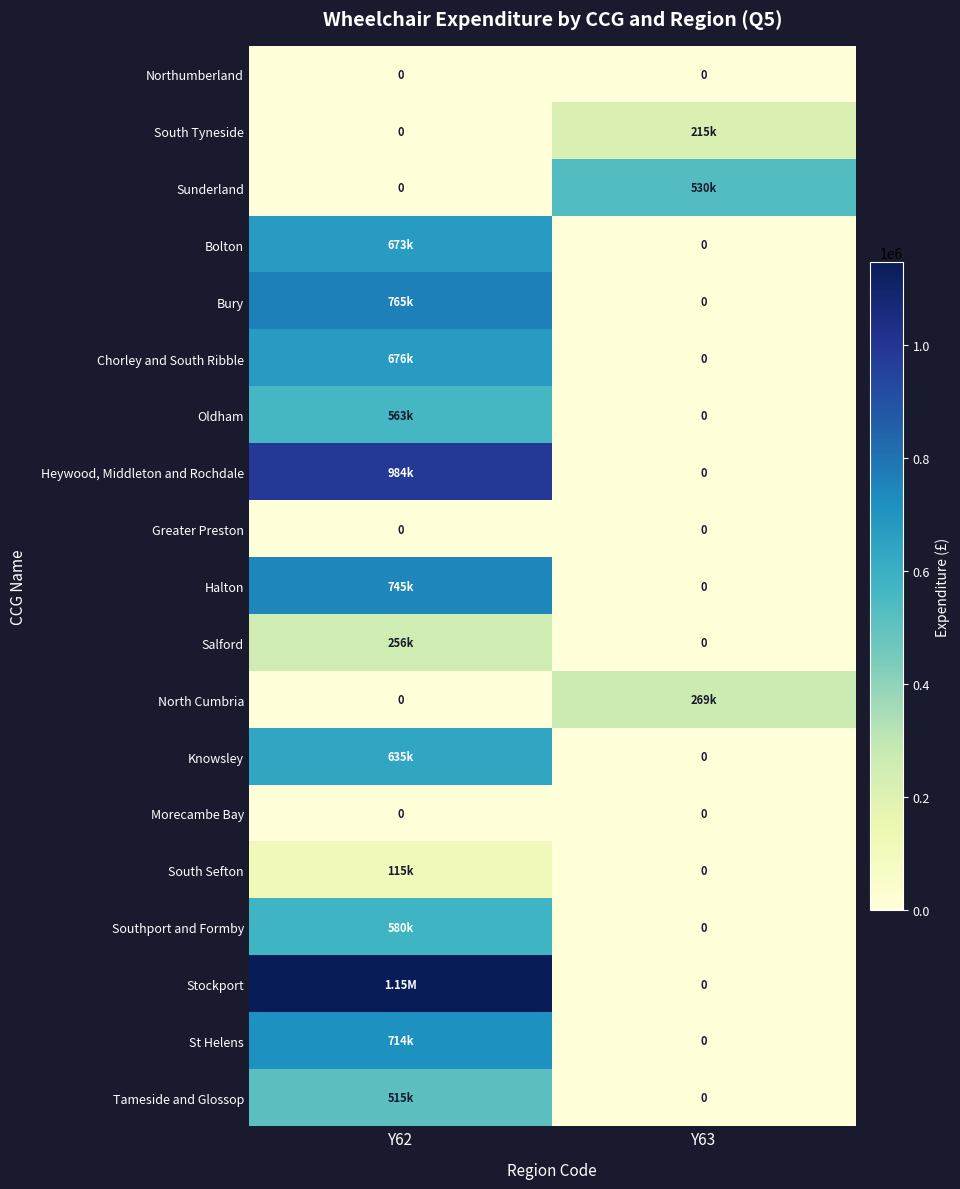

Rank the series at Y62 from highest to lowest value.

Stockport, Heywood, Middleton and Rochdale, Bury, Halton, St Helens, Chorley and South Ribble, Bolton, Knowsley, Southport and Formby, Oldham, Tameside and Glossop, Salford, South Sefton, Northumberland, South Tyneside, Sunderland, Greater Preston, North Cumbria, Morecambe Bay